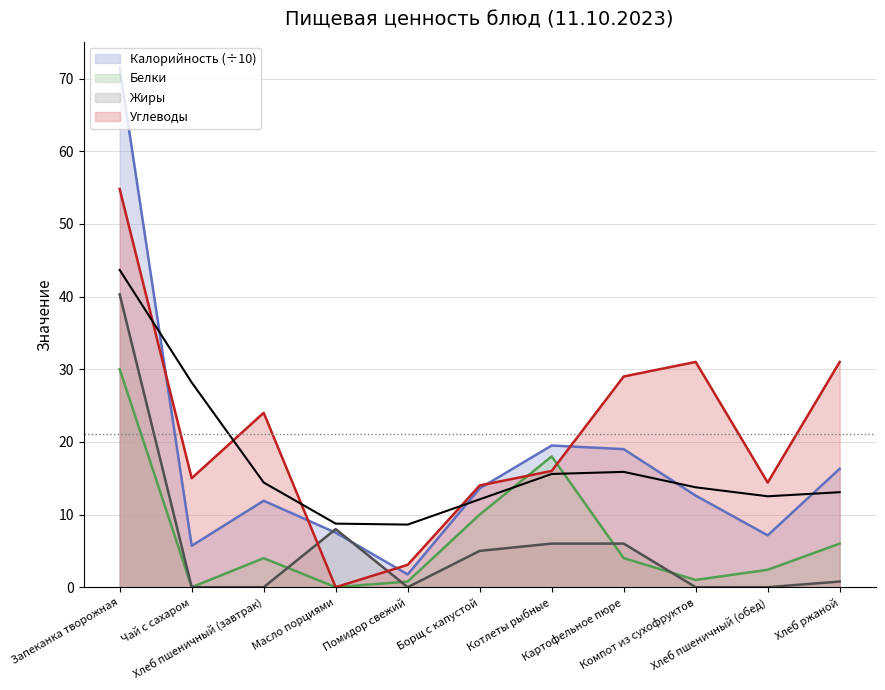

Between Чай с сахаром and Хлеб ржаной, which is larger?

Хлеб ржаной